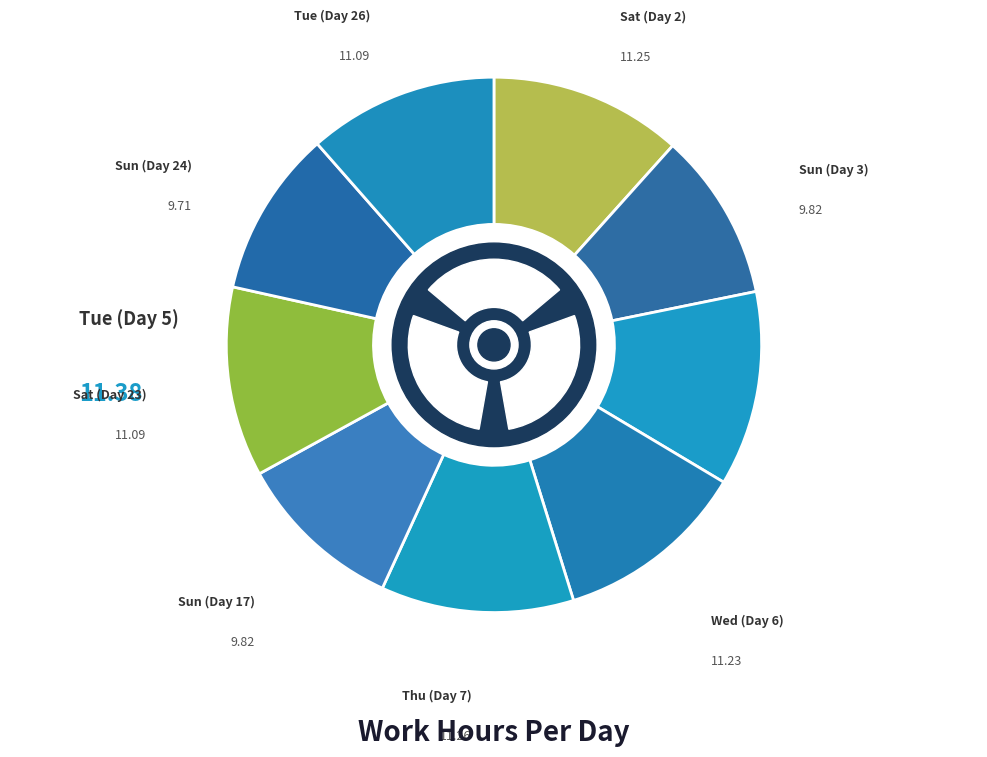

What is the smallest slice in the pie chart?

Sun (Day 24)